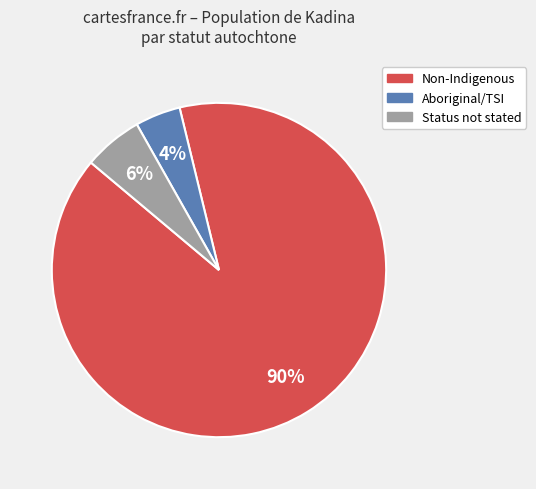

Count the number of slices in the pie.

3